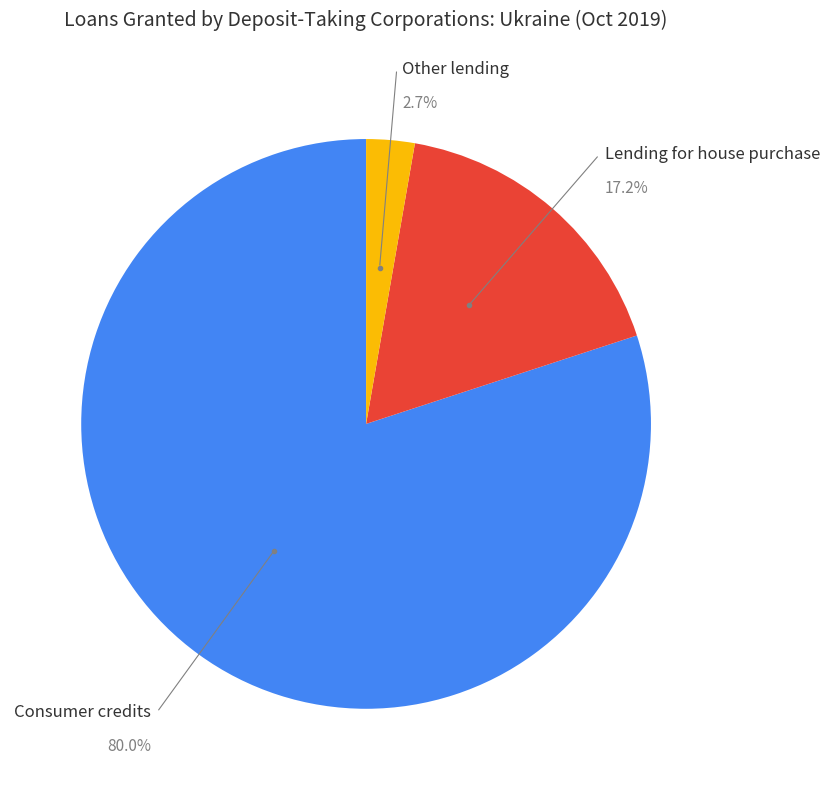

Is there a majority slice in this chart?

Yes